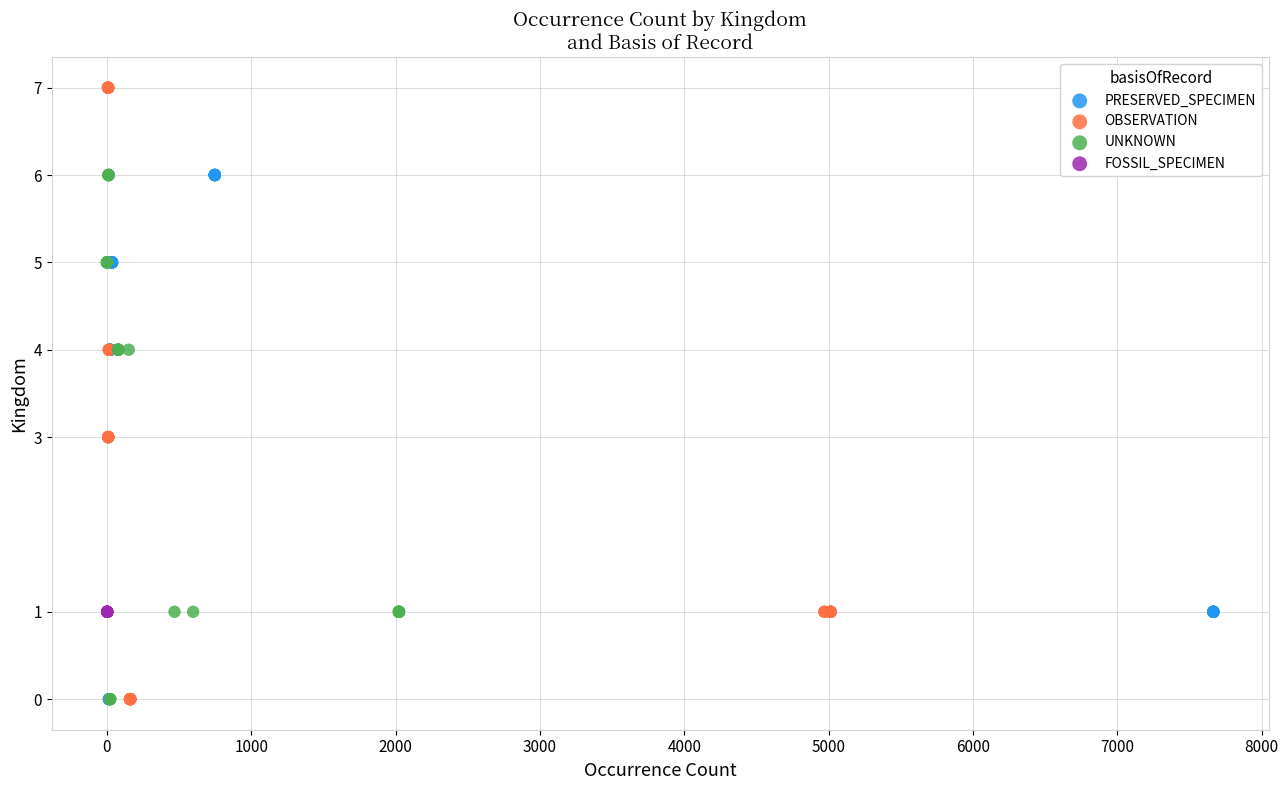

Which series reaches the maximum Y coordinate?

OBSERVATION